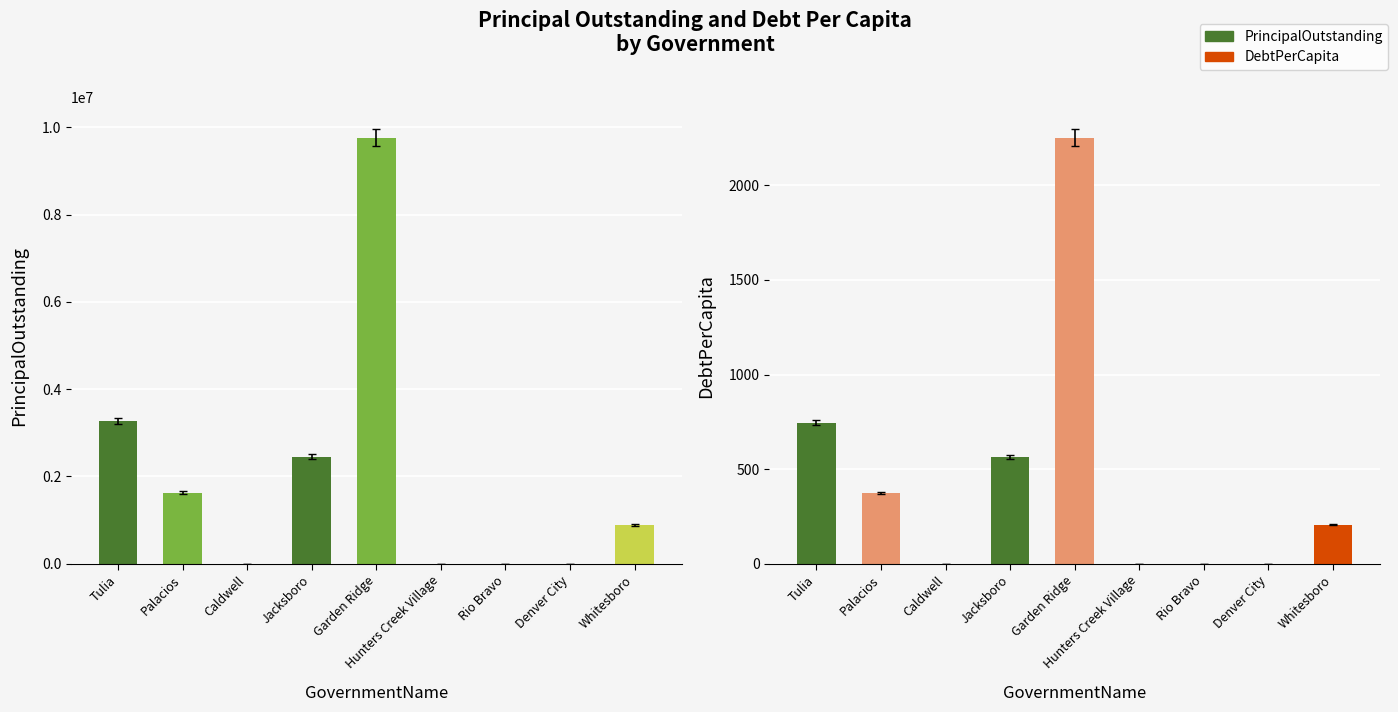

What is the label of the 3rd bar from the left?

Caldwell